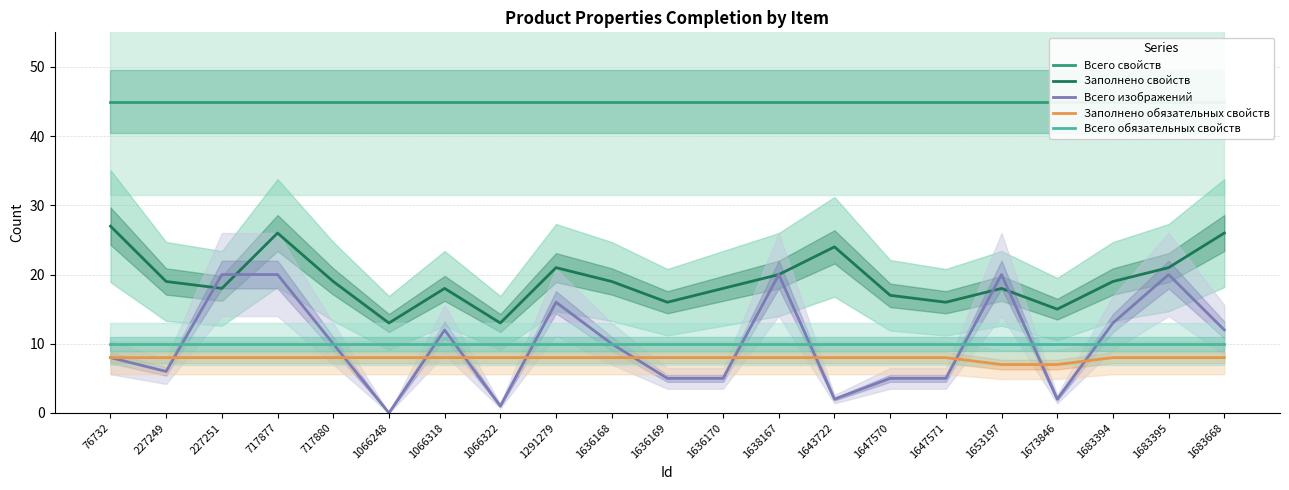

What is the value of the Заполнено обязательных свойств point at the 2nd from the left?

8